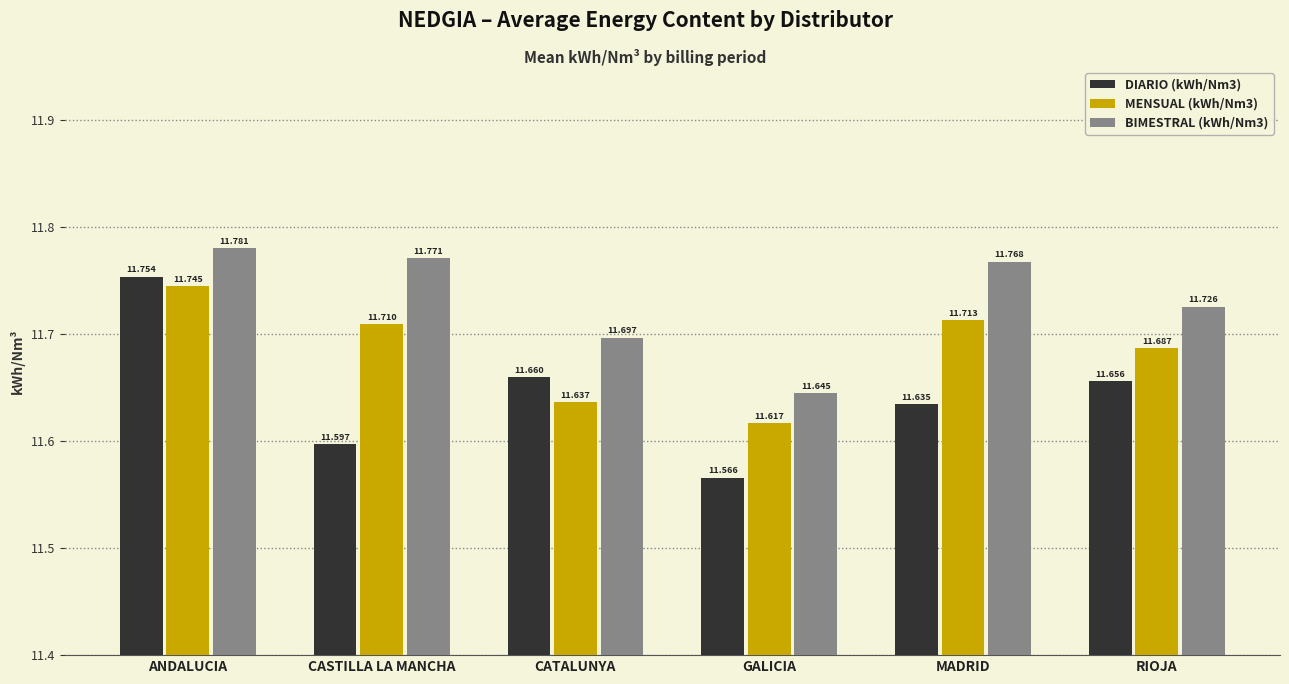

Is the value of MENSUAL (kWh/Nm3) at CATALUNYA greater than the value of DIARIO (kWh/Nm3) at RIOJA?

No